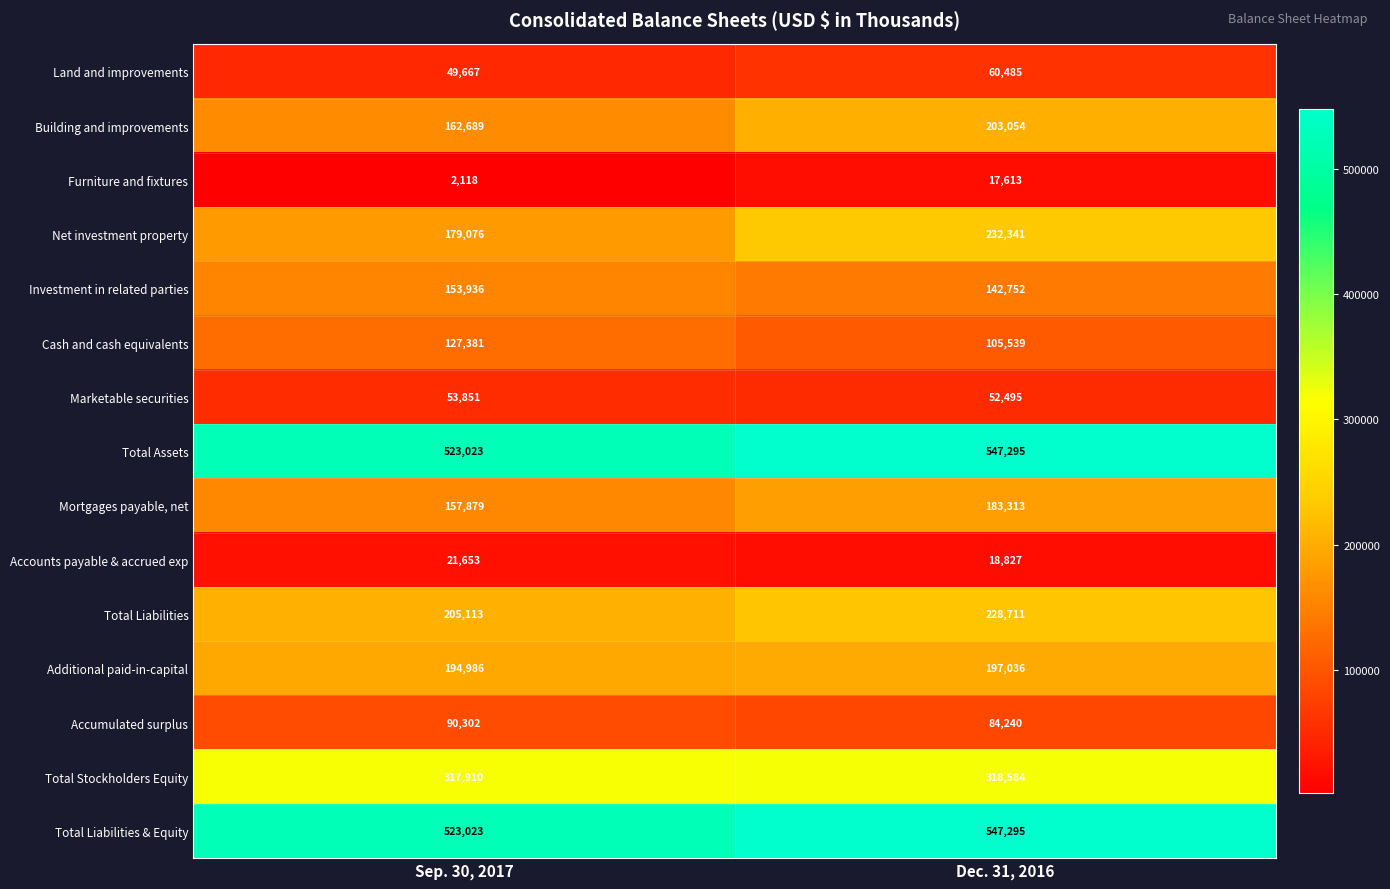

True or false: Furniture and fixtures has a value of 23102 at Dec. 31, 2016.

False